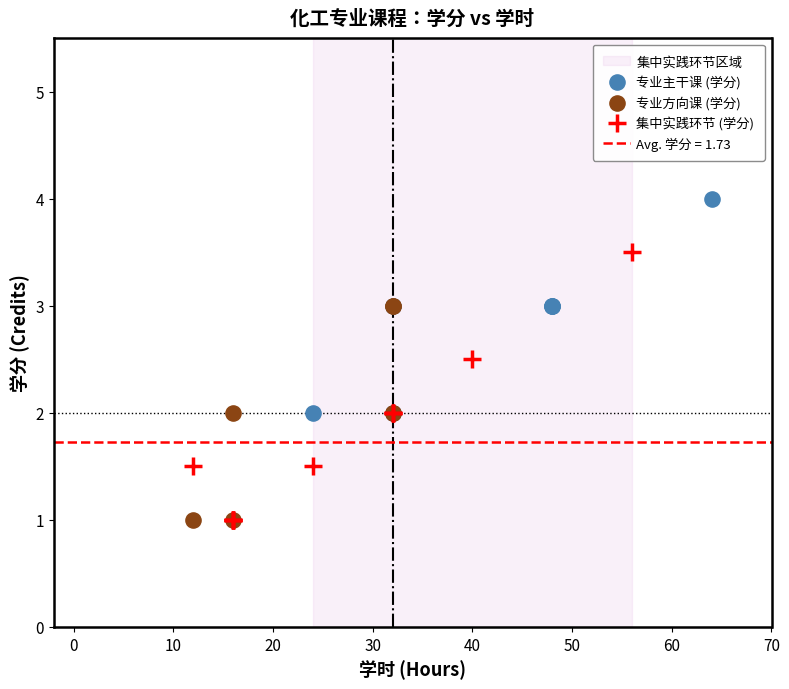

Which series contains the highest Y value?

专业主干课 (学分)